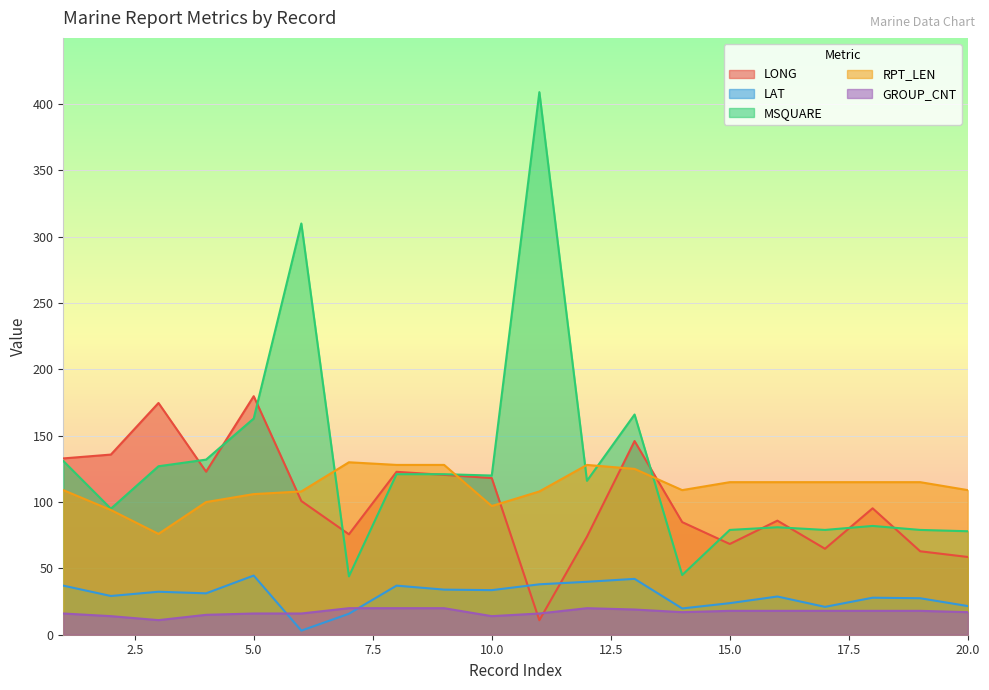

At which category does the chart reach its peak across all series?

11